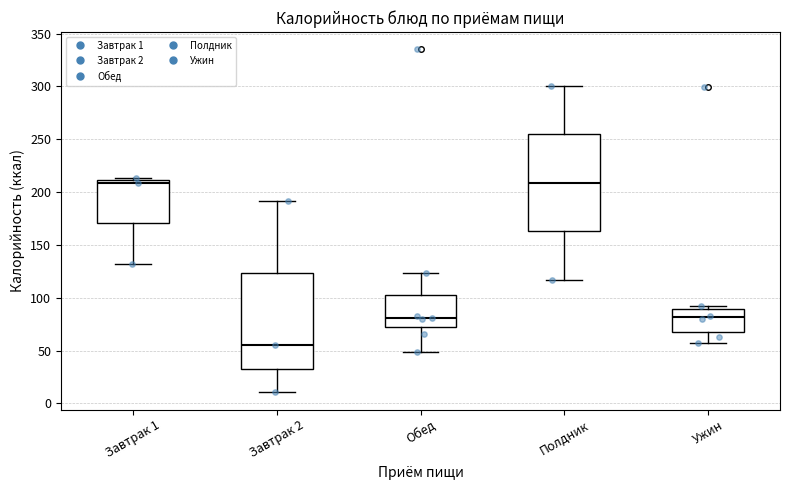

Where is the upper edge of the box for Завтрак 2 on the y-axis? The values are not printed on the chart, so give them approximately, as read against the axis.

125